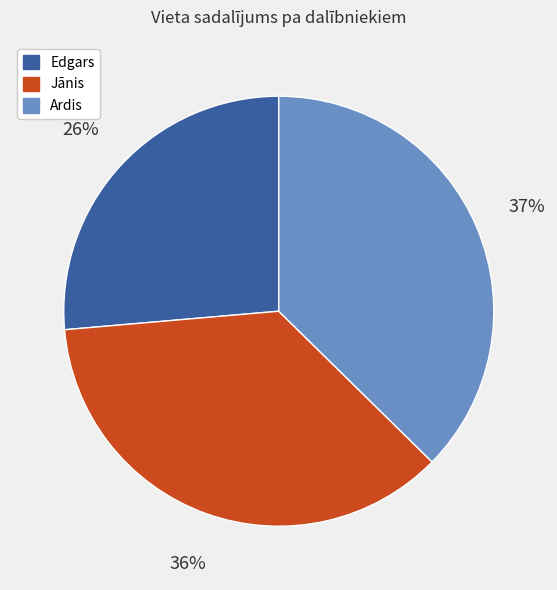

To the nearest percent, what is the difference between the largest and smallest slice percentages?

11%